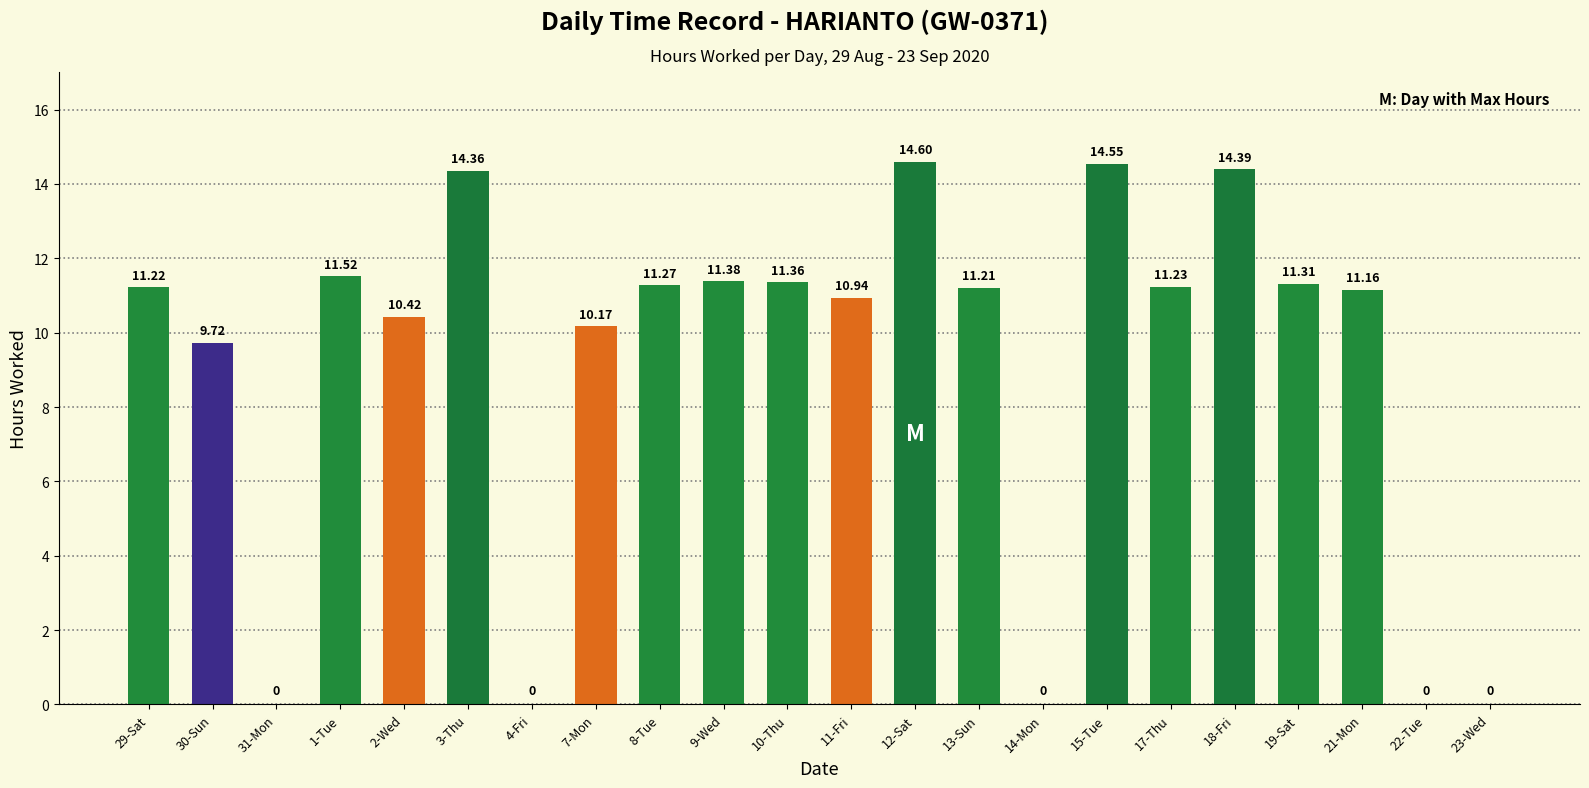

Reading left to right, list all the values displayed in this chart.

11.2	9.7	0.0	11.5	10.4	14.4	0.0	10.2	11.3	11.4	11.4	10.9	14.6	11.2	0.0	14.6	11.2	14.4	11.3	11.2	0.0	0.0